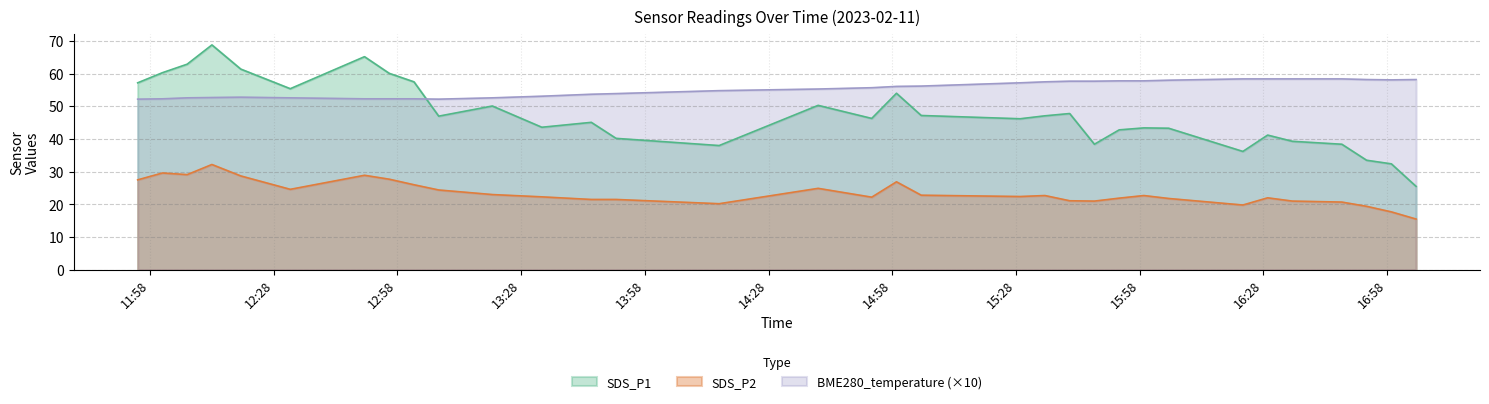

Does the chart have visible grid lines?

Yes